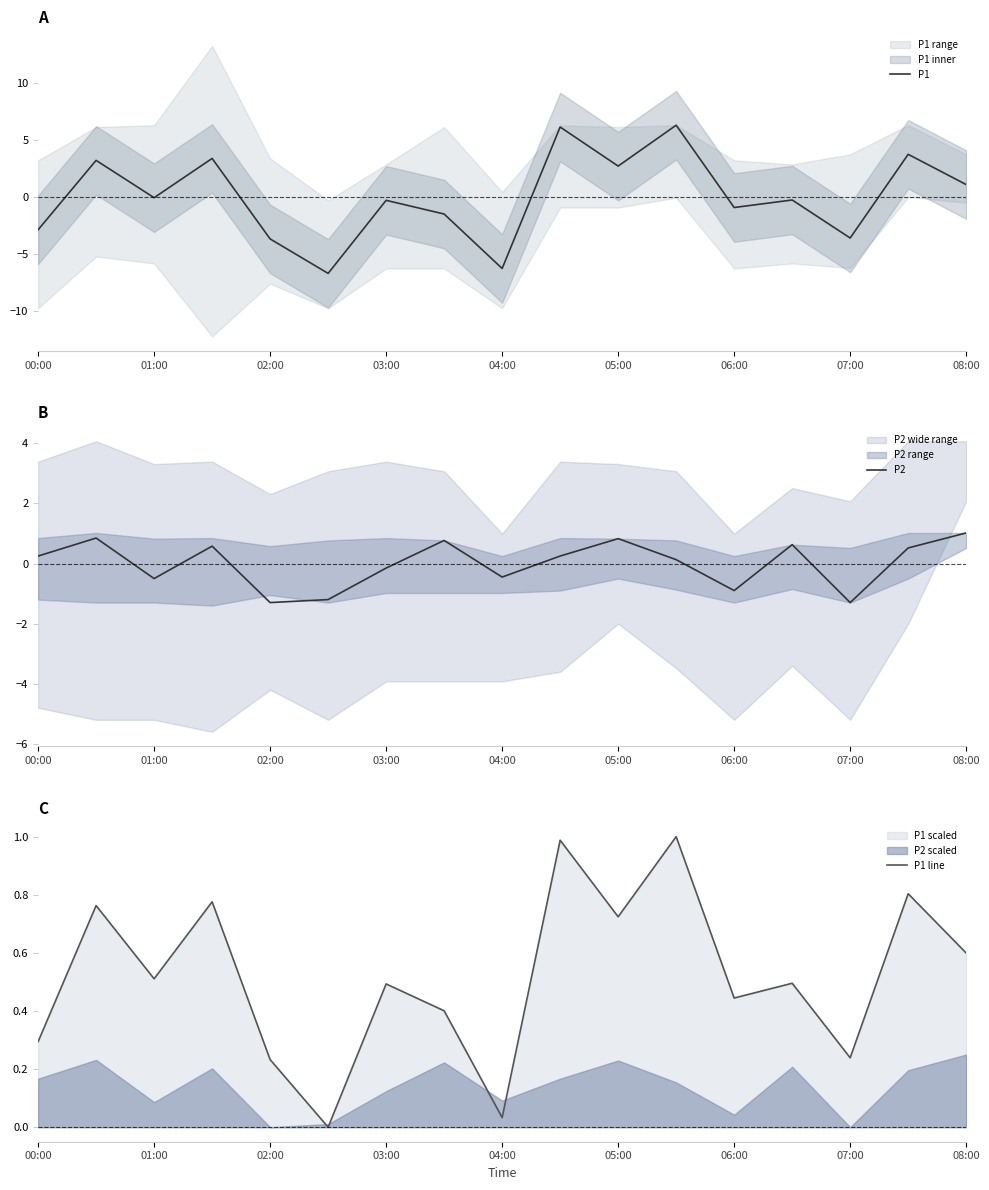

How many times do P1 line and P1 cross each other?

7